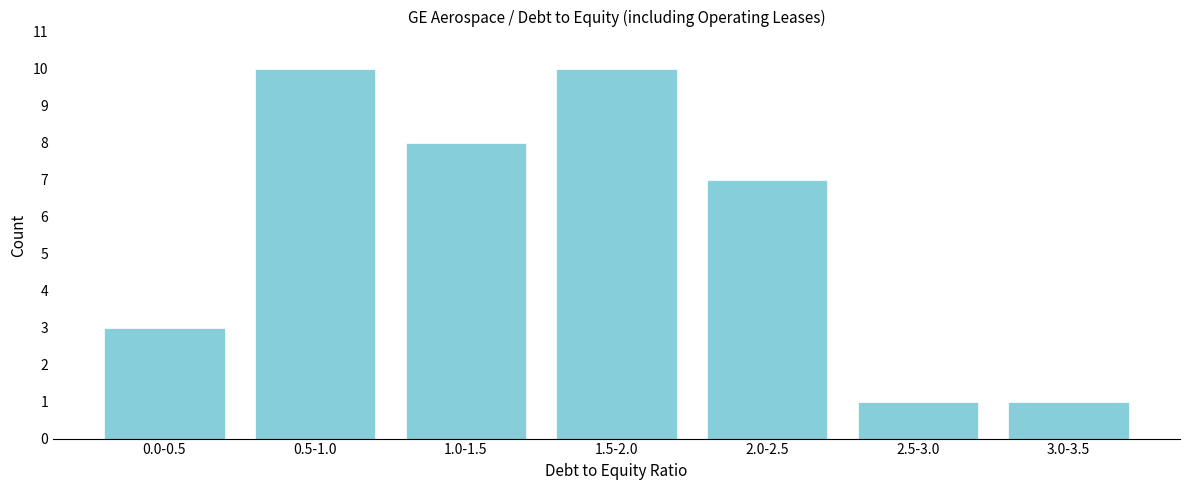

Reading left to right, transcribe all the data shown in this chart.

0.0-0.5=3	0.5-1.0=10	1.0-1.5=8	1.5-2.0=10	2.0-2.5=7	2.5-3.0=1	3.0-3.5=1